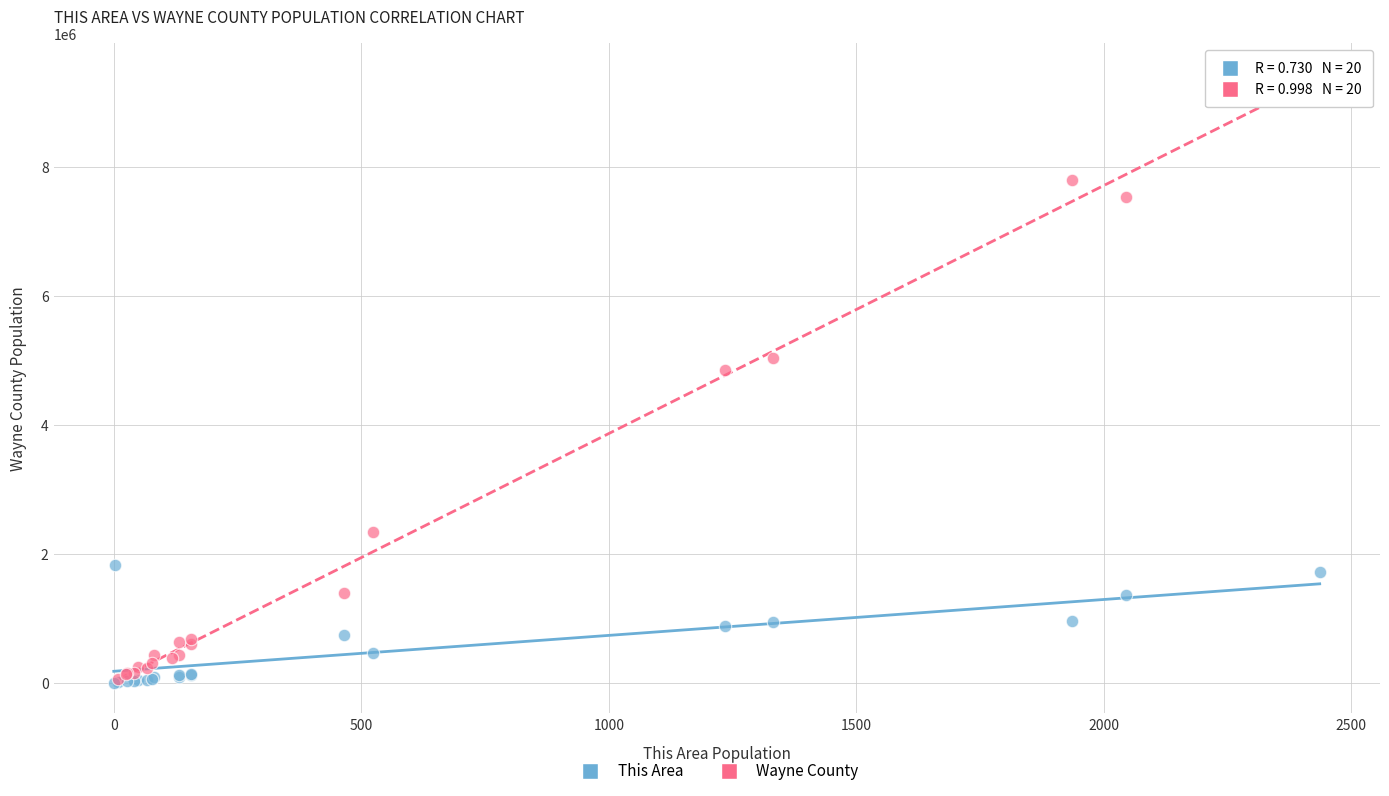

Which series has the largest Y range (max minus min)?

Wayne County